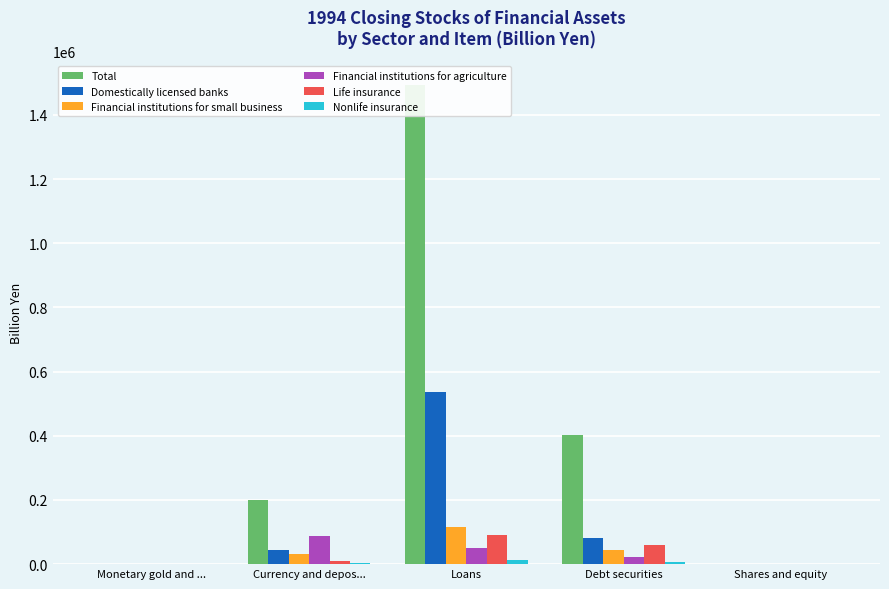

Which series has the largest total across all categories?

Total